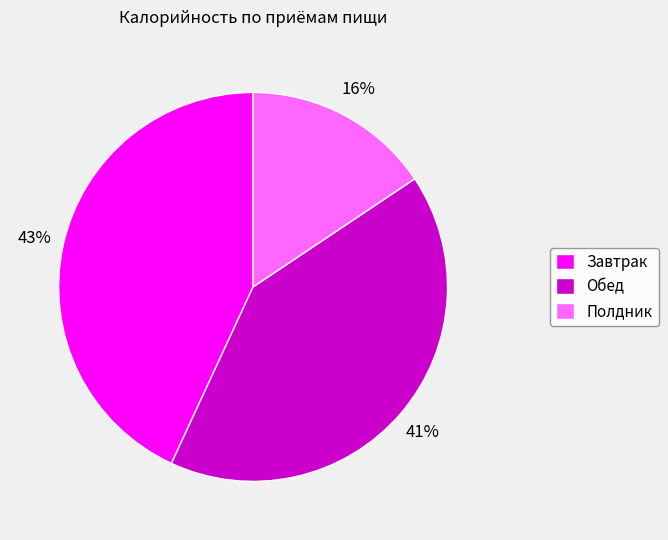

Does Обед represent more than half of the total?

No